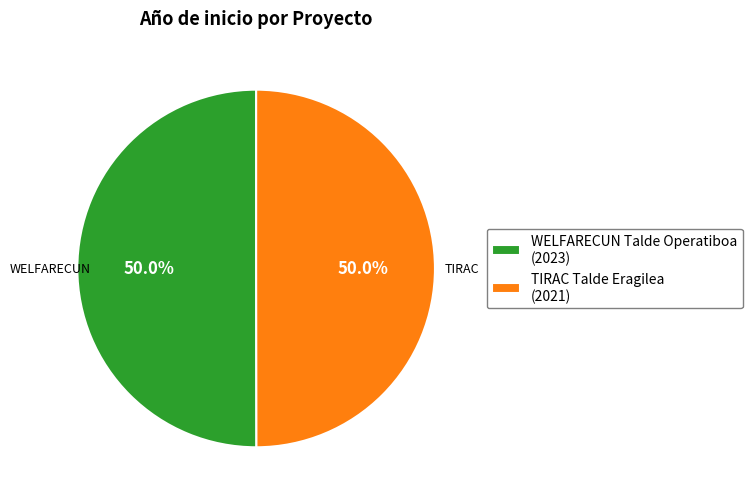

Combined, what portion of the pie is TIRAC Talde Eragilea and WELFARECUN Talde Operatiboa?

100.0%